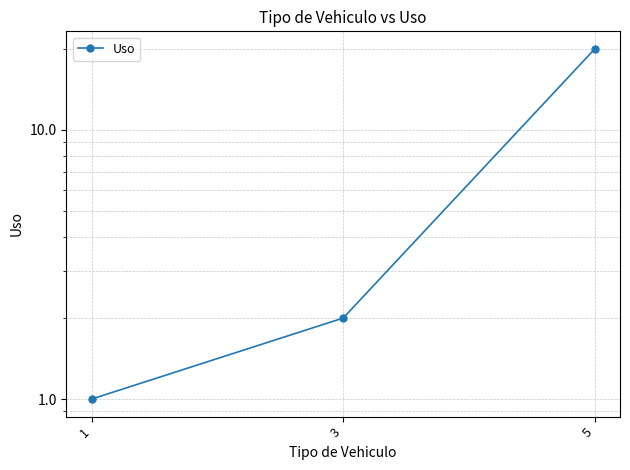

What is the sum of all values?

23